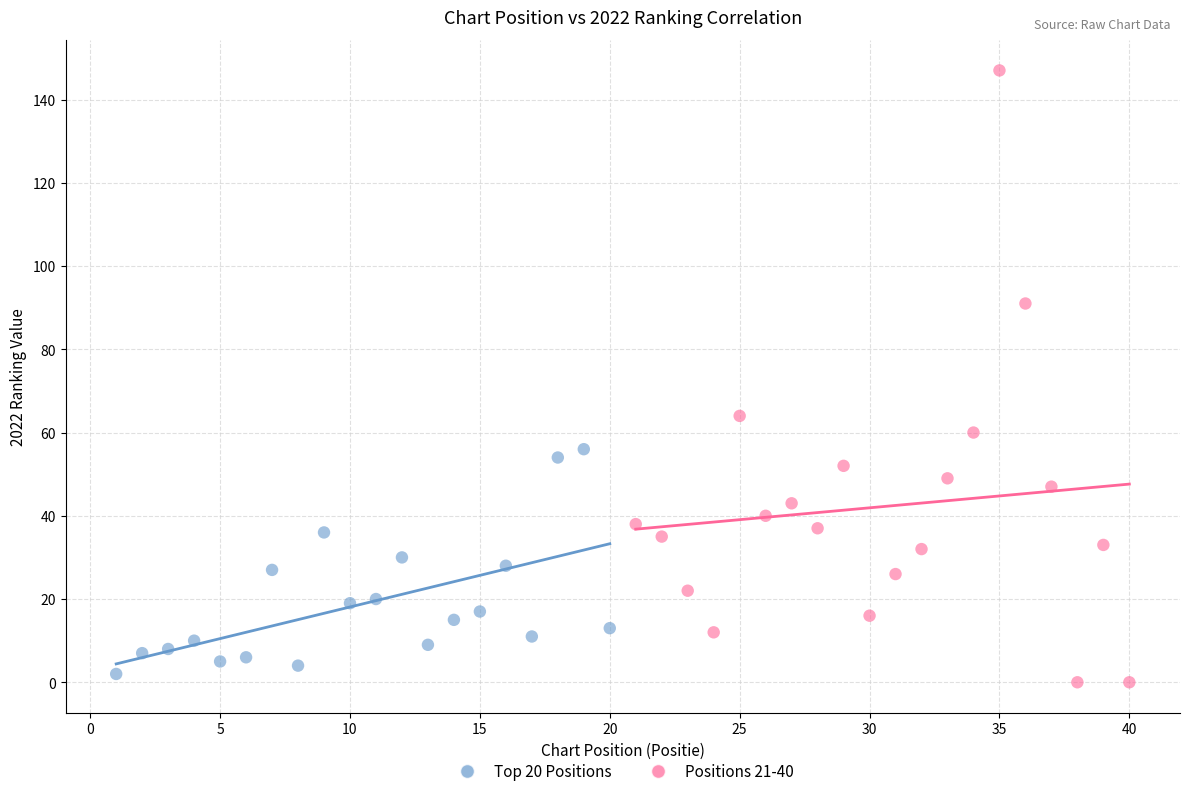

Which series has the largest Y range (max minus min)?

Positions 21-40